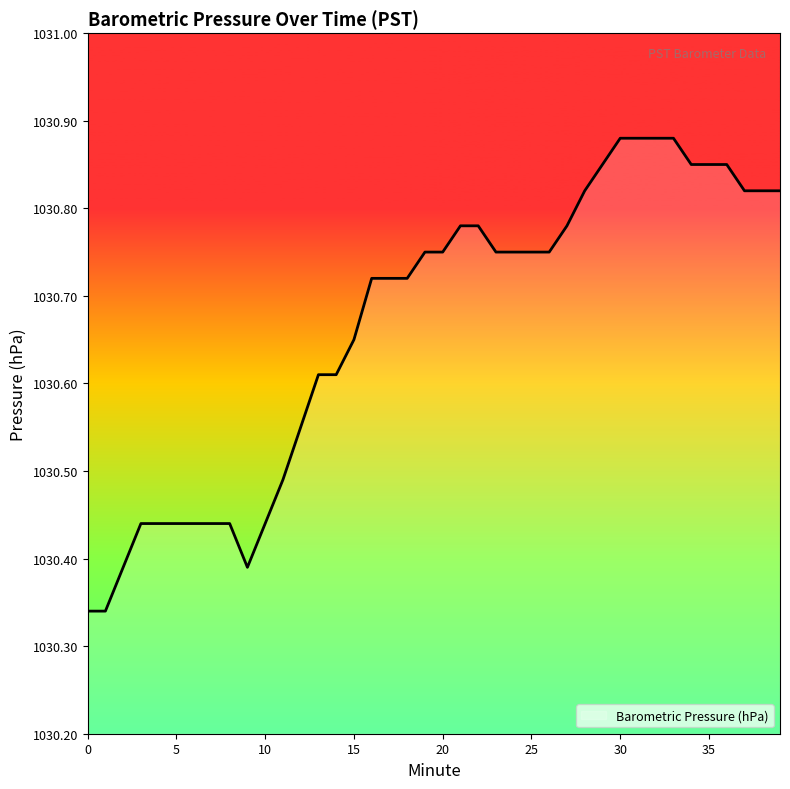

How many distinct data groups are displayed?

1